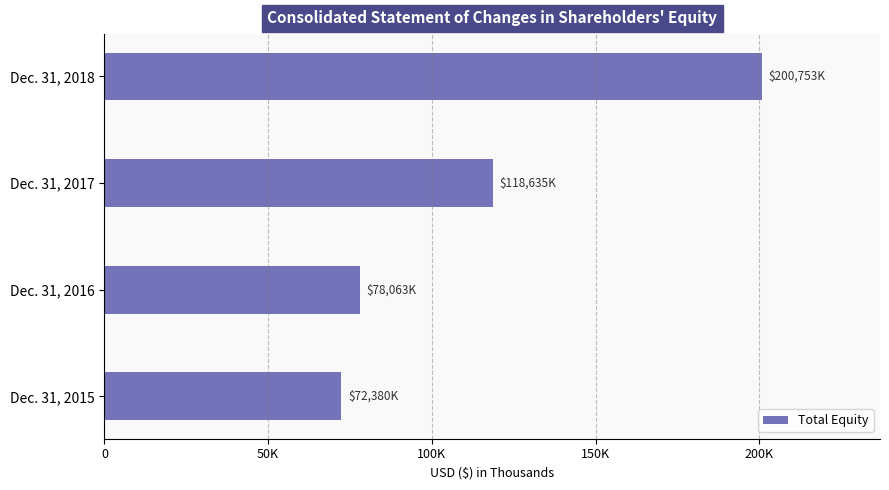

What is the minimum value shown in the chart?

72380